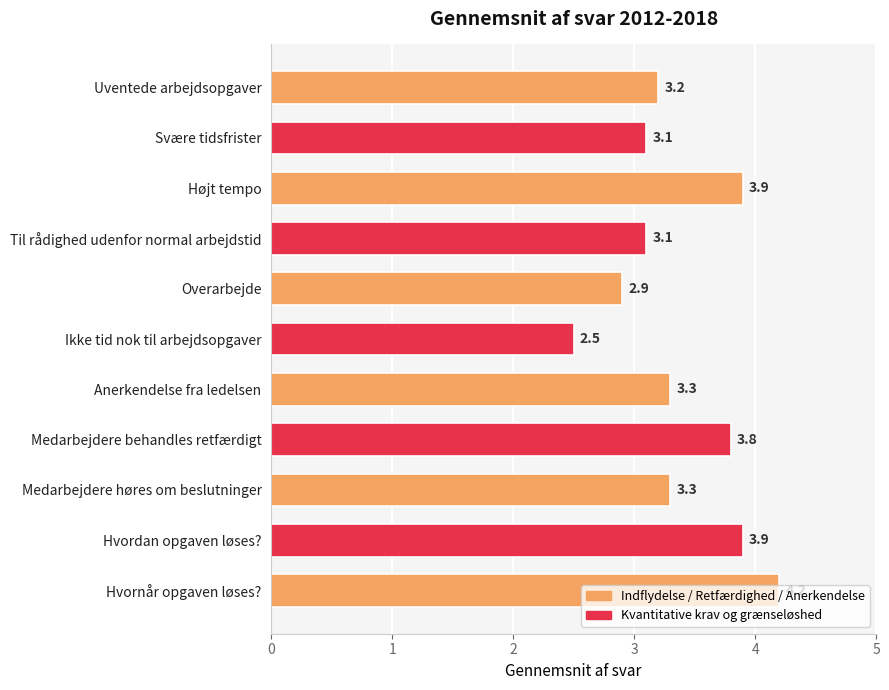

What is the average value?

3.4